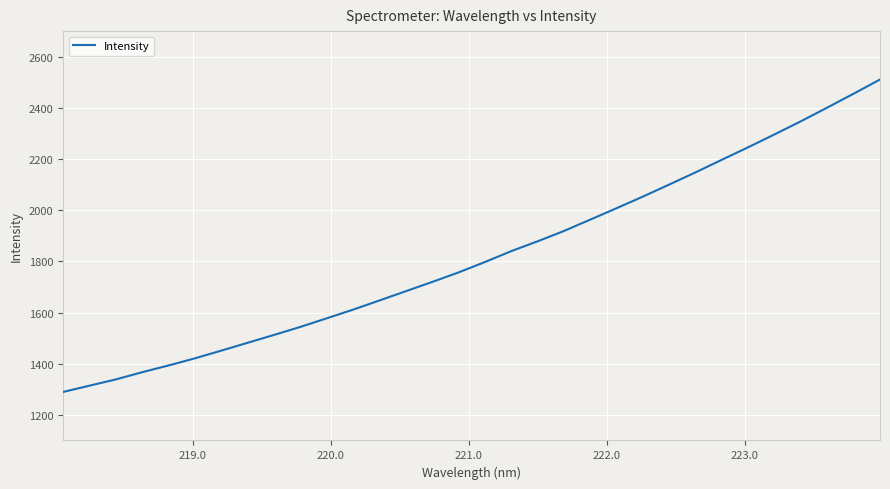

What is the difference between the maximum and minimum values?

1221.4